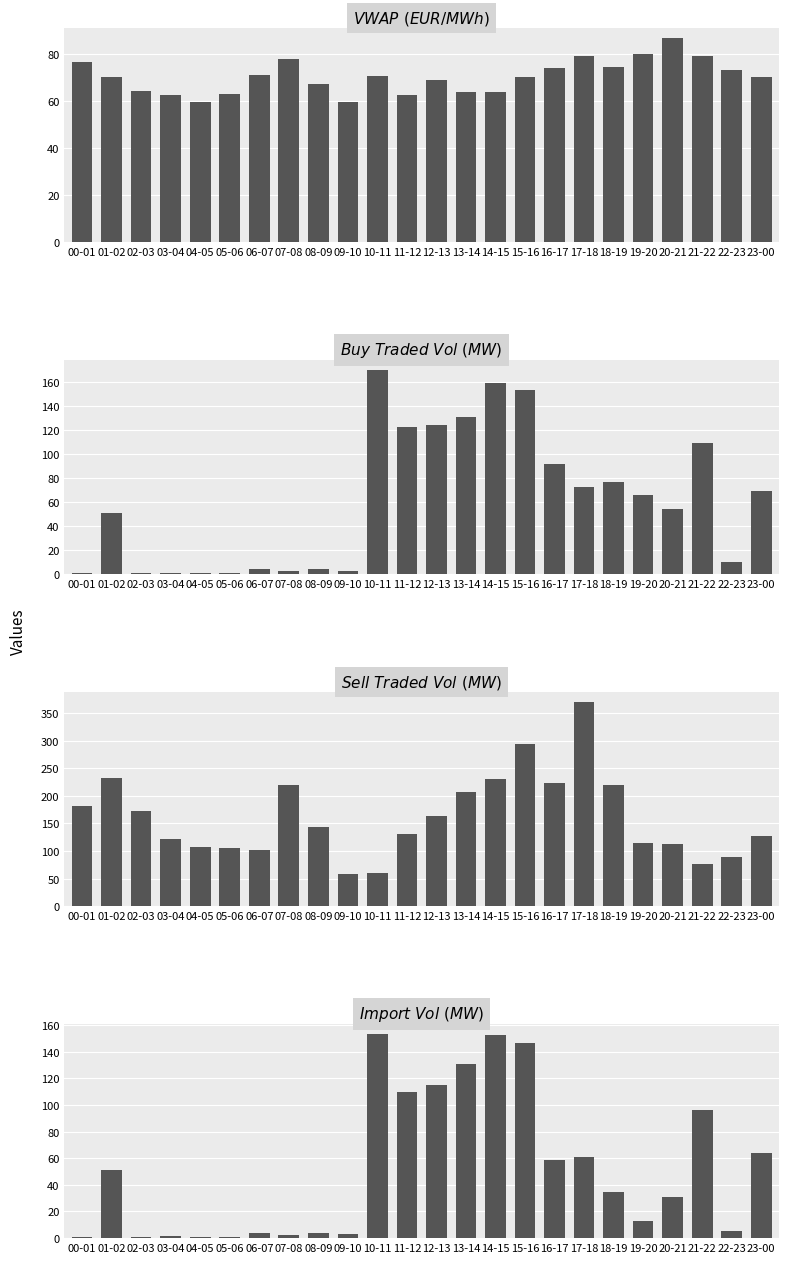

The value of Import Vol (MW) at 18-19 is 54.7. True or false?

False